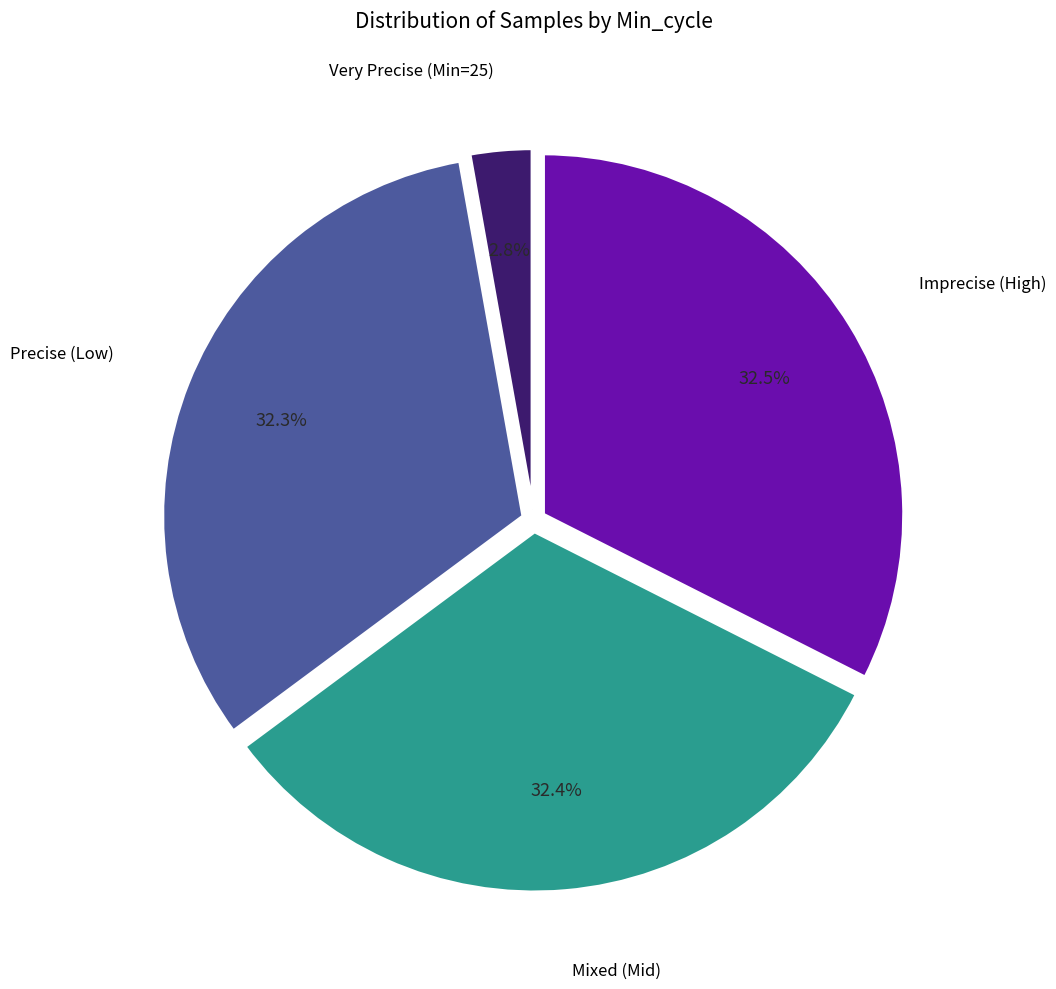

Is there any slice that represents more than half of the pie?

No